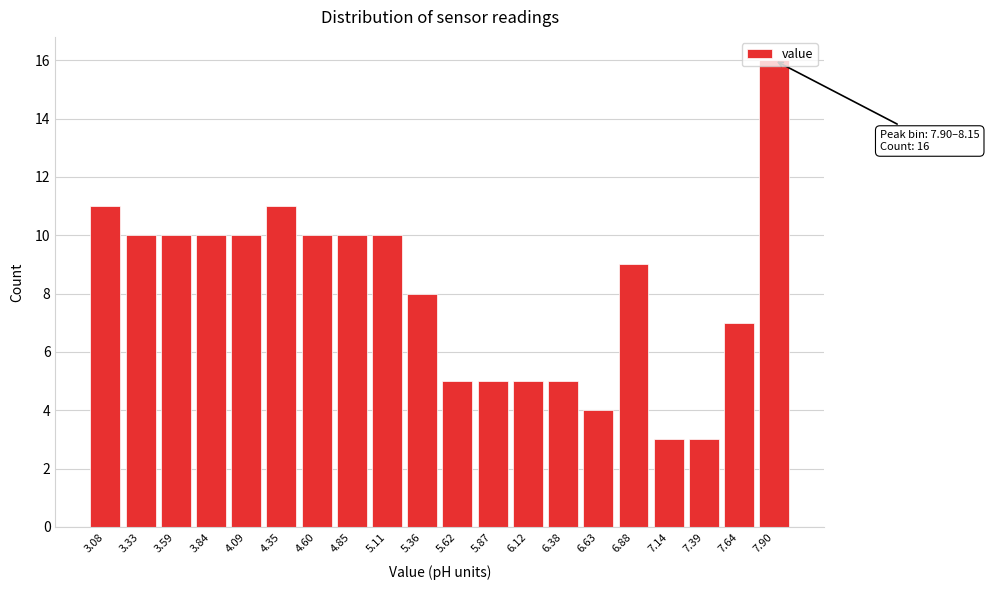

Between 7.90 and 3.33, which is larger?

7.90